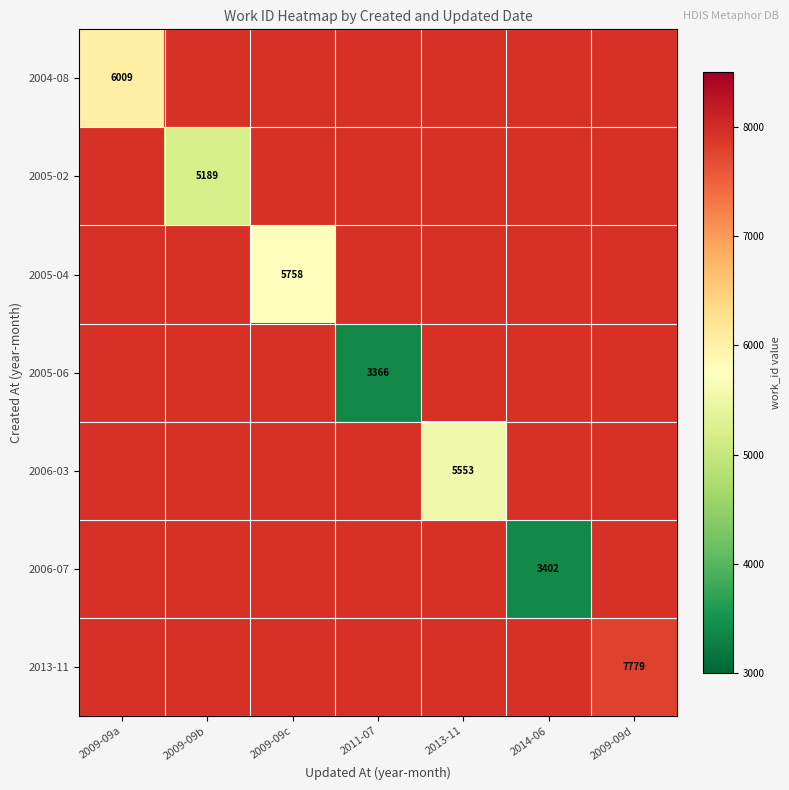

The value of 2006-03 at 2013-11 is 5553. True or false?

True